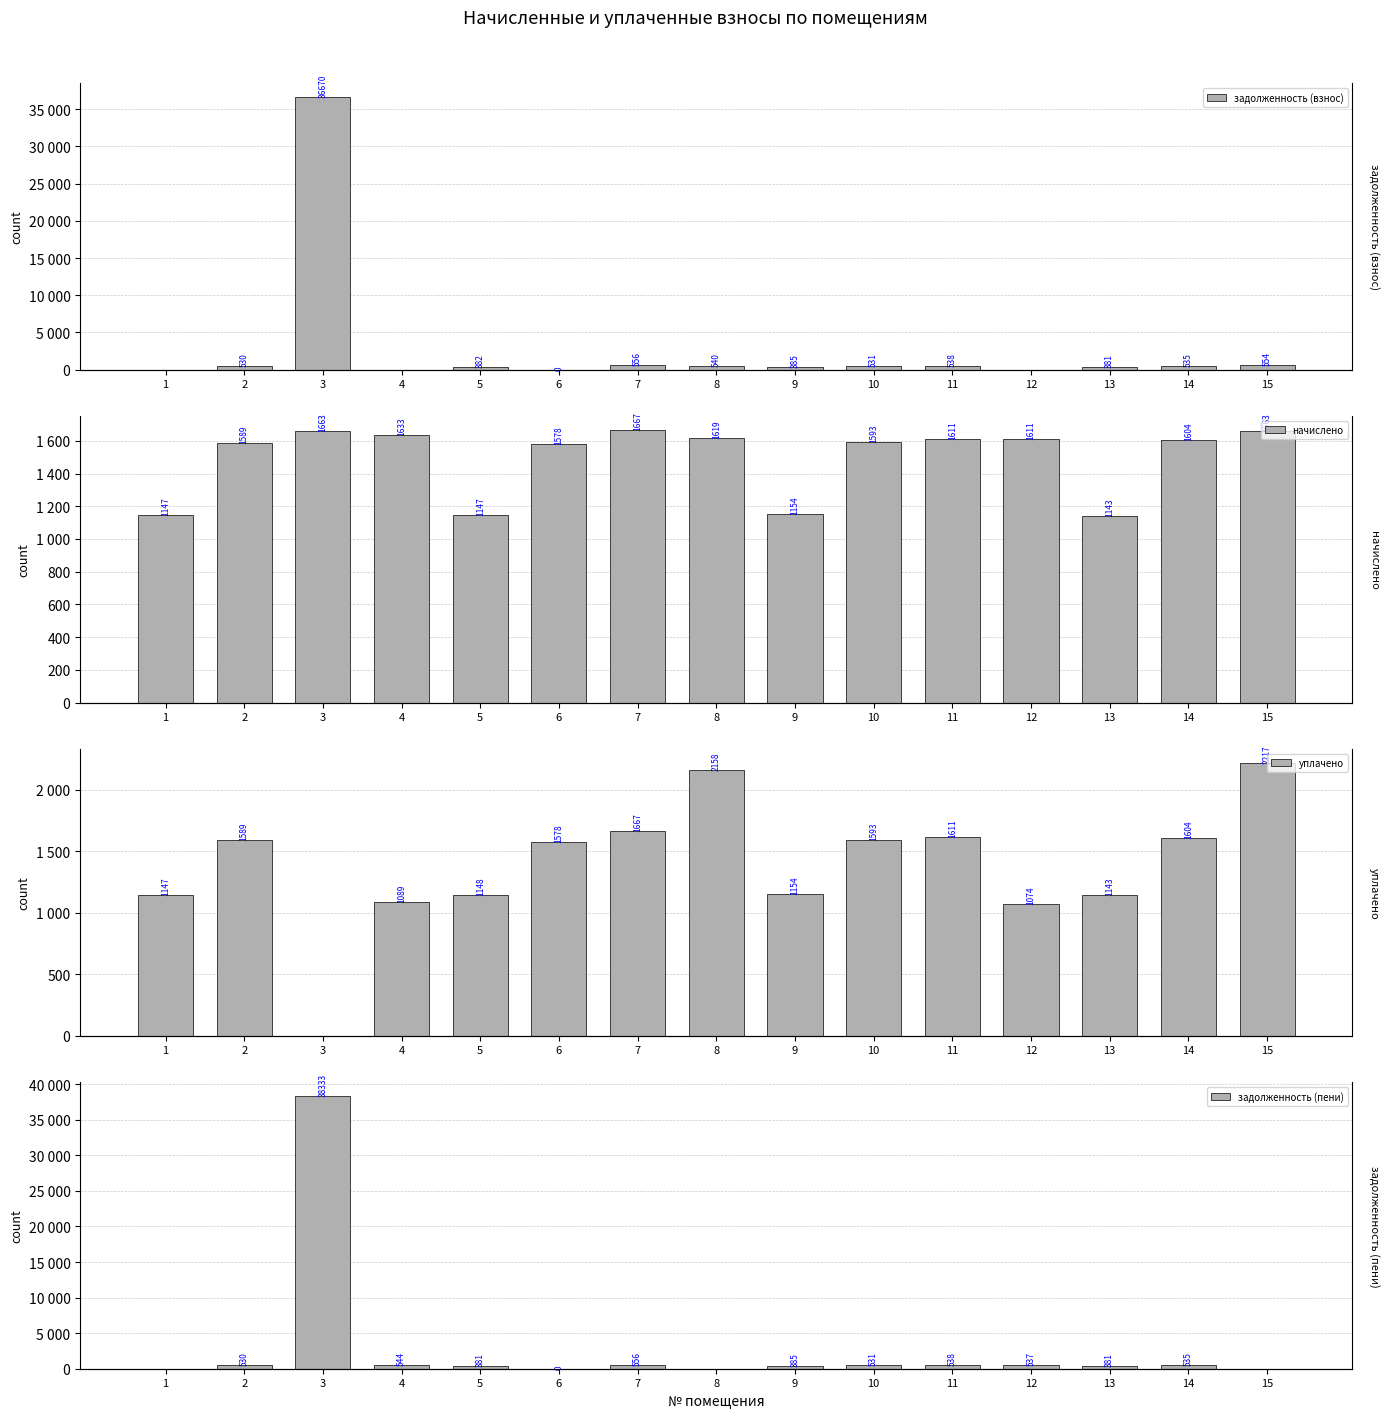

Between 10 and 6, which is larger?

10